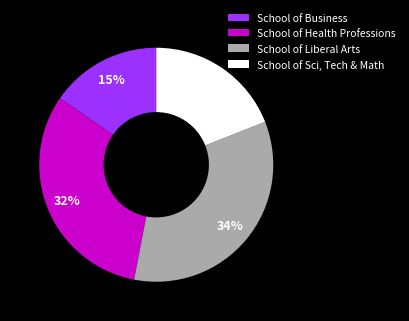

Count the number of slices in the pie.

4